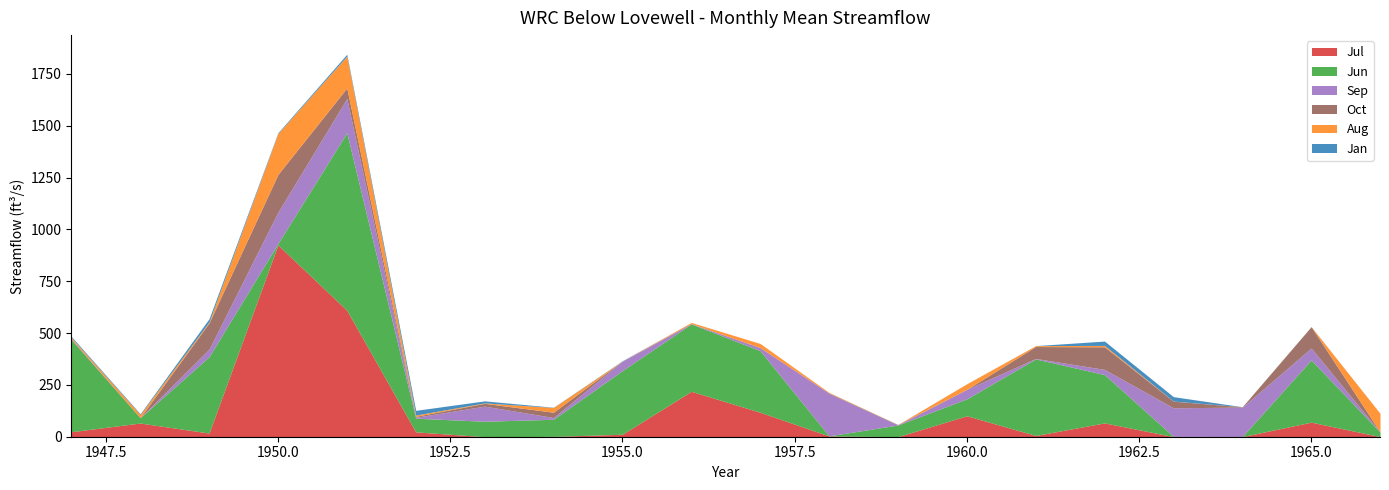

Which label corresponds to the largest value in the chart?

1950